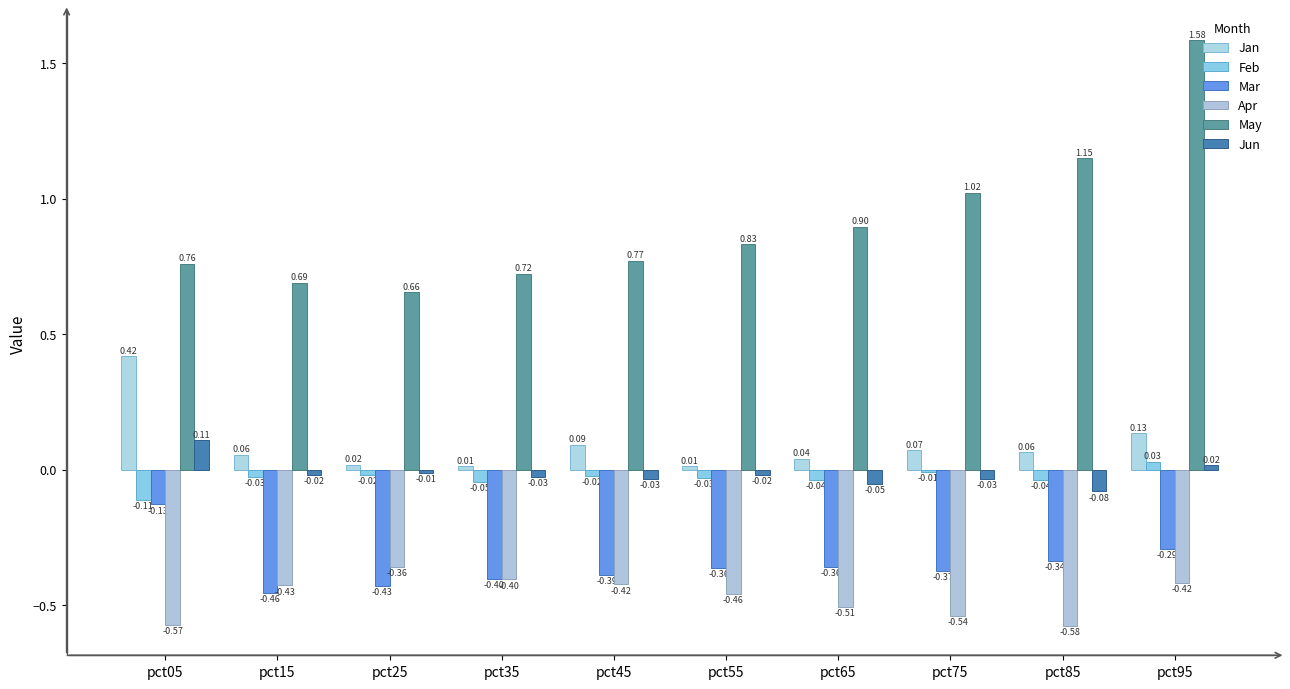

At which category does the chart reach its minimum across all series?

pct85